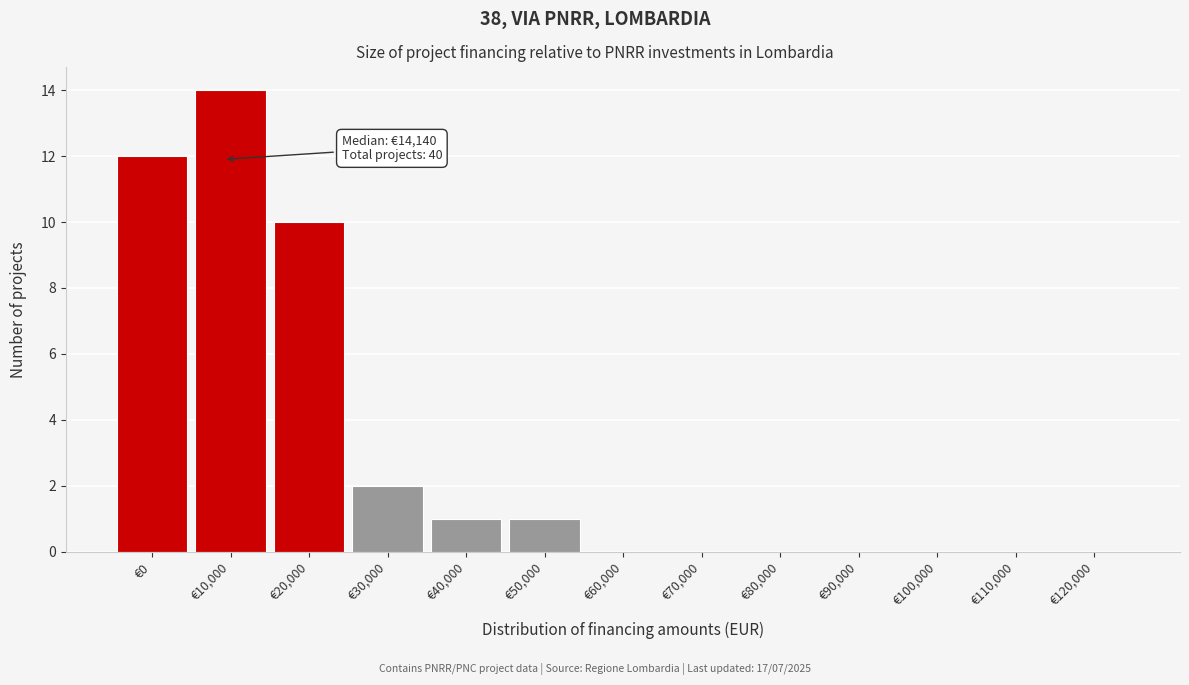

Reading left to right, extract all data points from this chart.

€0=12	€10,000=14	€20,000=10	€30,000=2	€40,000=1	€50,000=1	€60,000=0	€70,000=0	€80,000=0	€90,000=0	€100,000=0	€110,000=0	€120,000=0